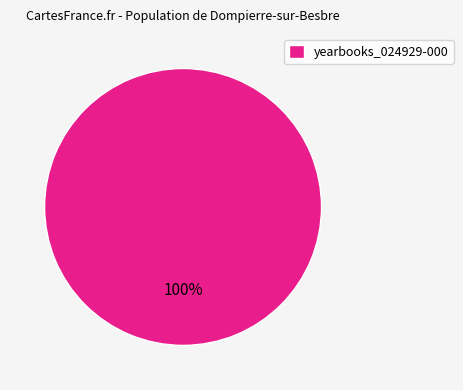

Does yearbooks_024929-000 represent more than half of the total?

Yes